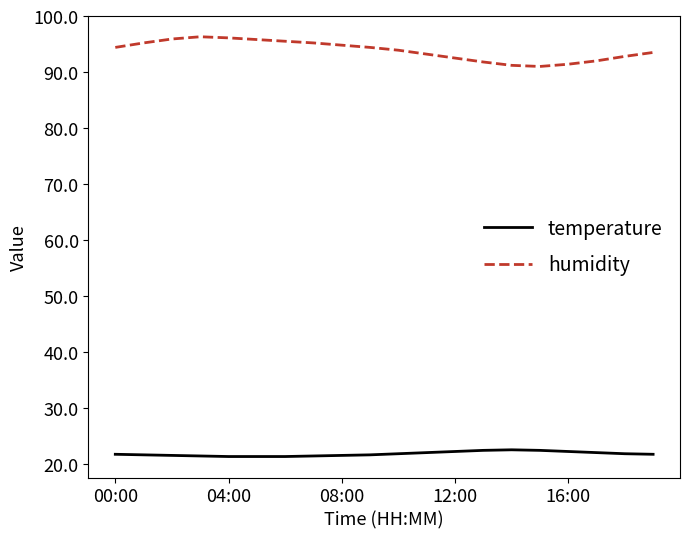

Which series has the widest spread of values?

humidity